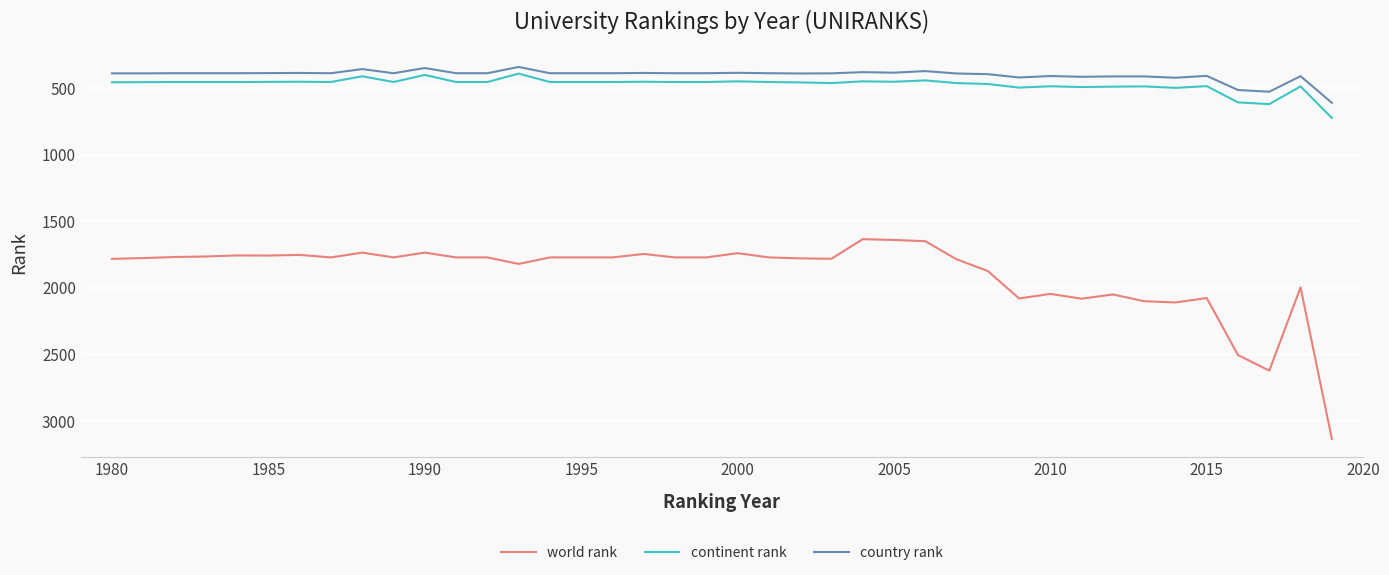

What are all the series names shown in the legend?

world rank, continent rank, country rank